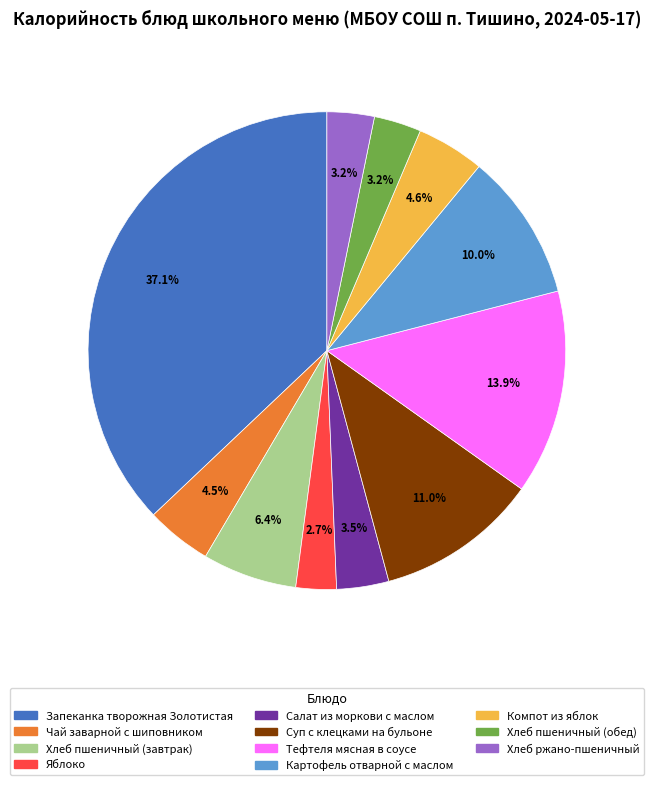

Count the number of slices in the pie.

11